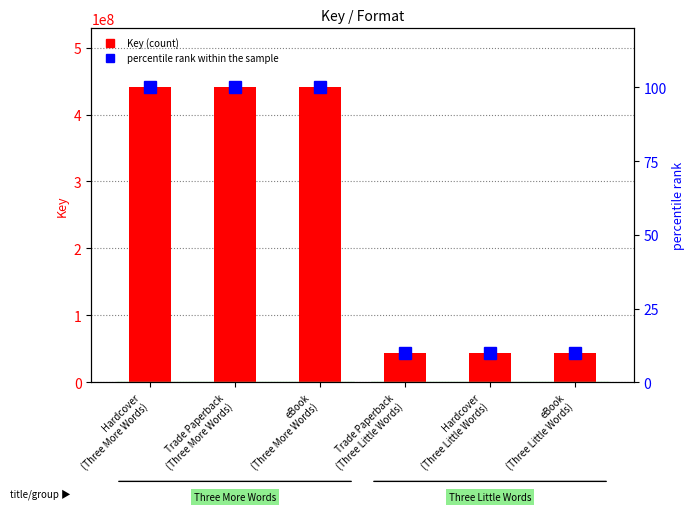

The Key (numeric) series shows 28912128.2 at eBook
(Three Little Words). True or false?

False